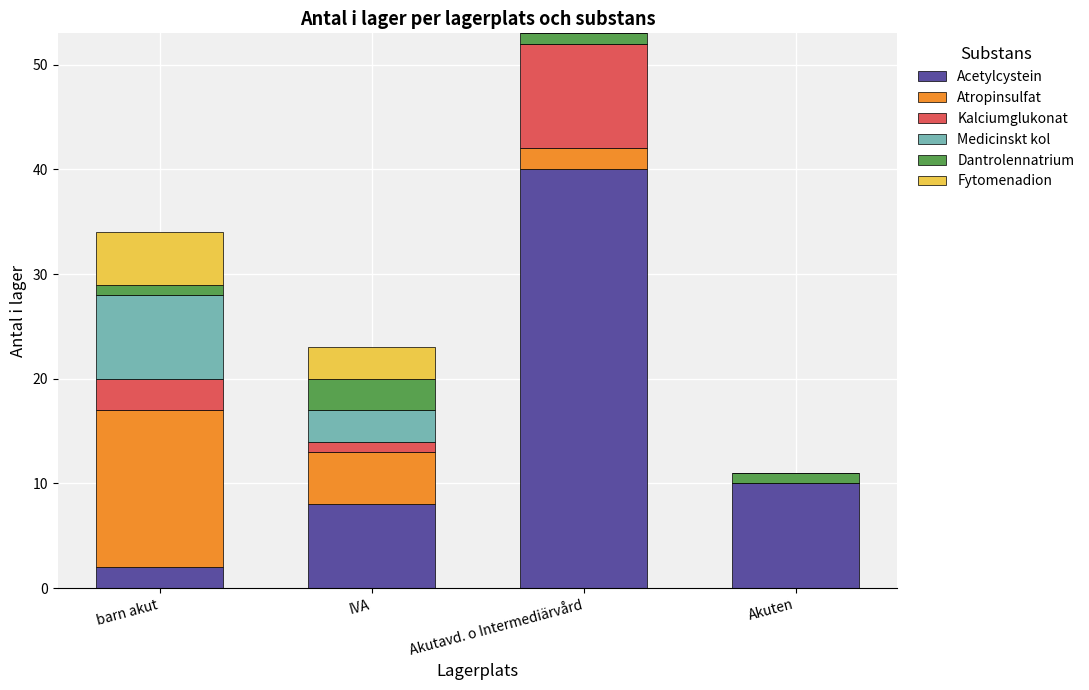

What are all the series names shown in the legend?

Acetylcystein, Atropinsulfat, Kalciumglukonat, Medicinskt kol, Dantrolennatrium, Fytomenadion